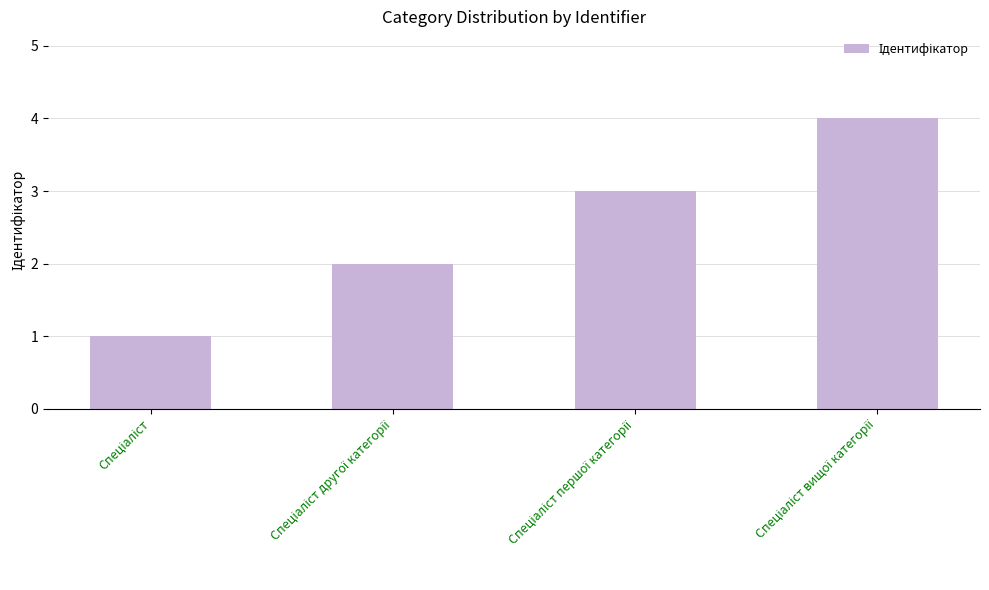

Are the bars grouped side by side (vs. stacked)?

No